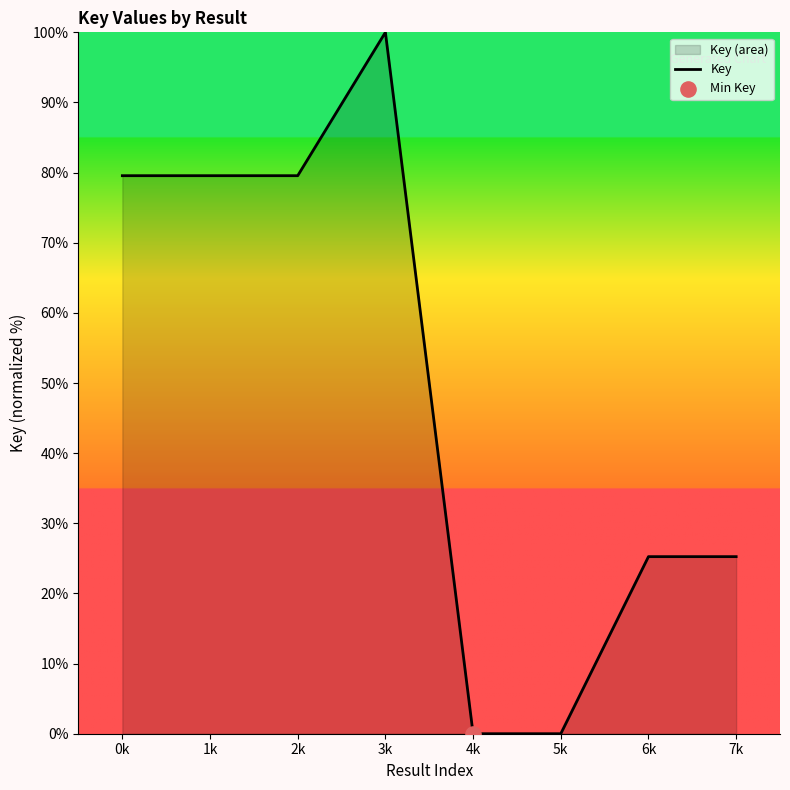

Approximately how many times larger is the value at 0k compared to 2k?

1.0